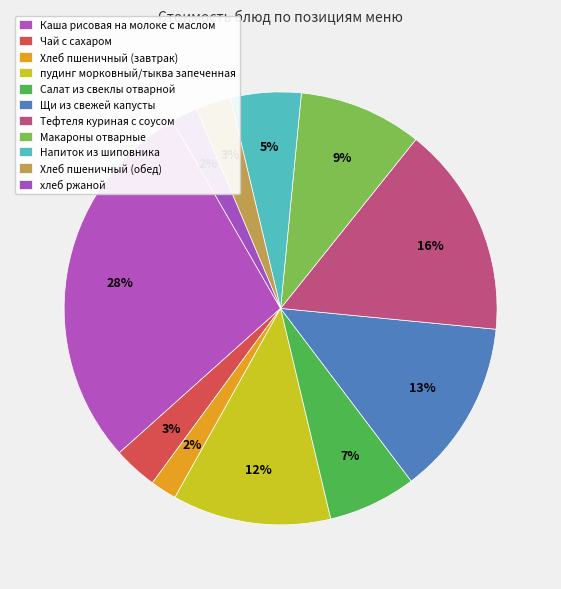

What percentage is the хлеб ржаной slice, to the nearest percent?

2%